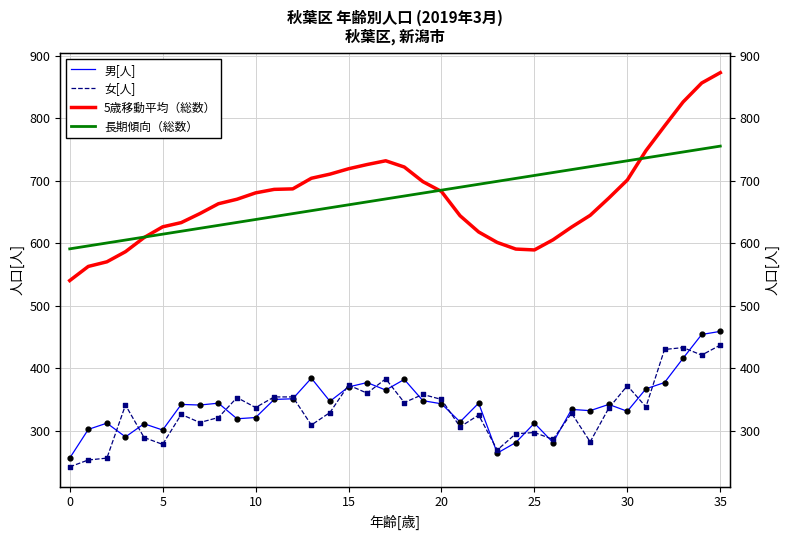

Is the value of 長期傾向（総数） at 32 greater than the value of 女[人] at 35?

Yes